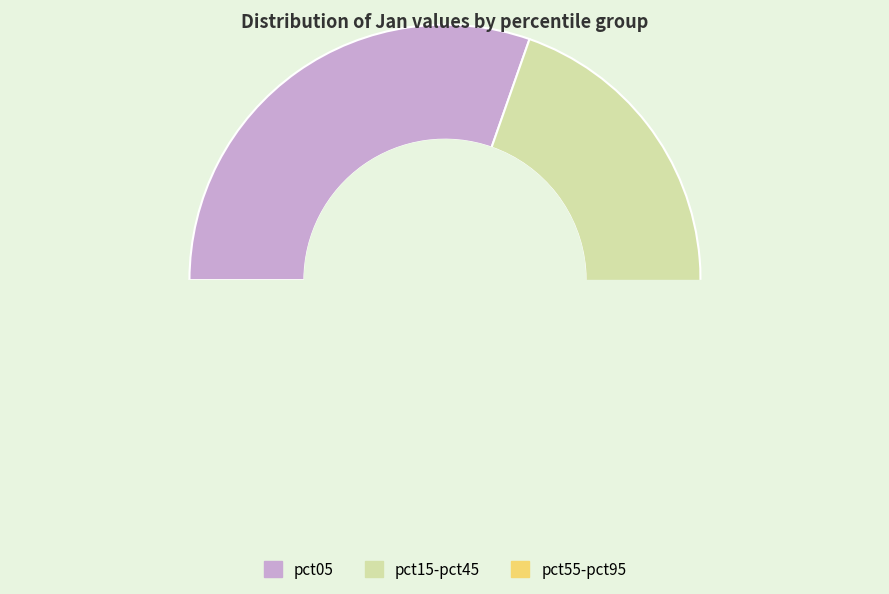

The pct85 slice represents 13% of the pie. True or false?

False